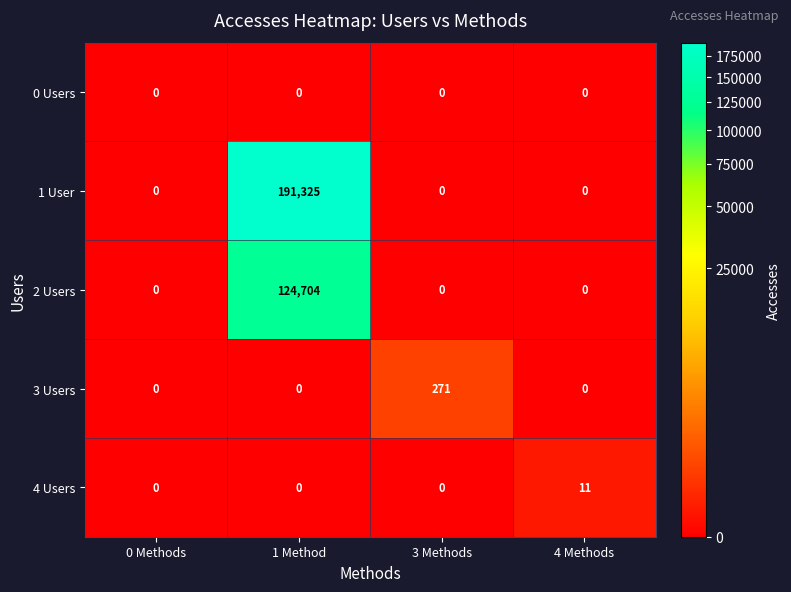

Rank the series by their maximum value, from lowest to highest.

0 Users, 4 Users, 3 Users, 2 Users, 1 User